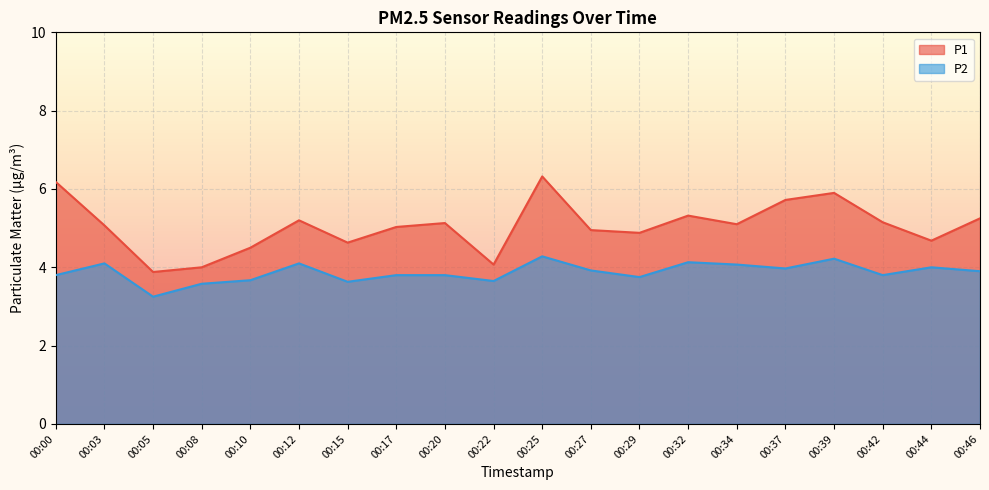

Reading left to right, list all the values displayed in this chart.

P1: 00:00=6.2	00:03=5.1	00:05=3.9	00:08=4.0	00:10=4.5	00:12=5.2	00:15=4.6	00:17=5.0	00:20=5.1	00:22=4.1	00:25=6.3	00:27=5.0	00:29=4.9	00:32=5.3	00:34=5.1	00:37=5.7	00:39=5.9	00:42=5.2	00:44=4.7	00:46=5.2
P2: 00:00=3.8	00:03=4.1	00:05=3.2	00:08=3.6	00:10=3.7	00:12=4.1	00:15=3.6	00:17=3.8	00:20=3.8	00:22=3.6	00:25=4.3	00:27=3.9	00:29=3.8	00:32=4.1	00:34=4.1	00:37=4.0	00:39=4.2	00:42=3.8	00:44=4.0	00:46=3.9